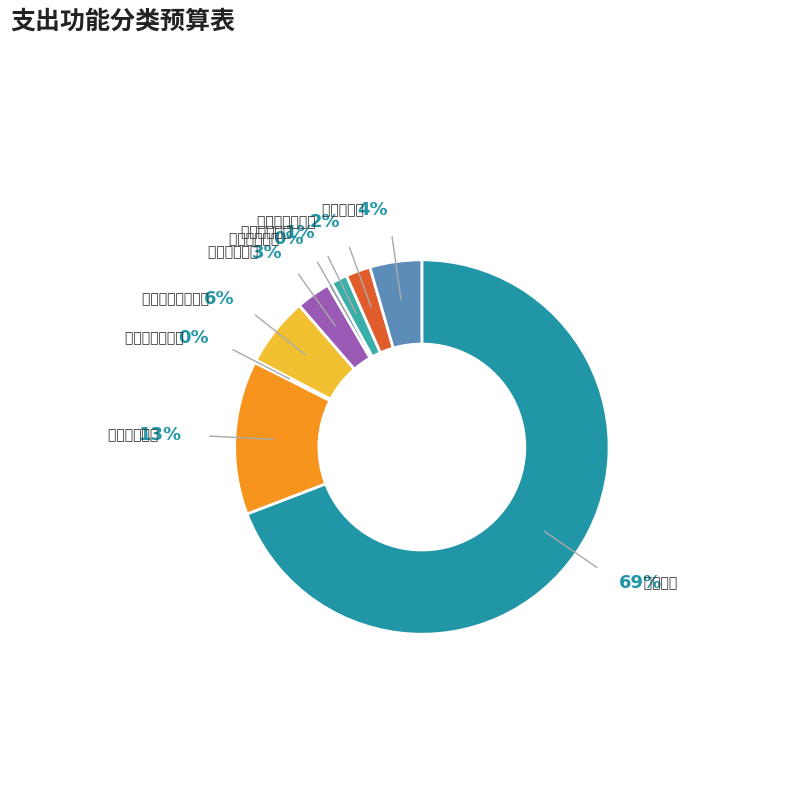

Which category accounts for the majority?

干部教育